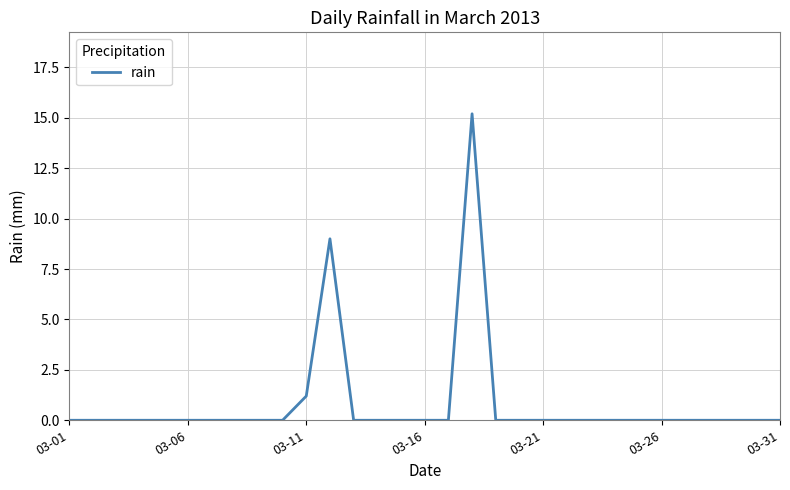

Is this an area chart (filled region under the line)?

No